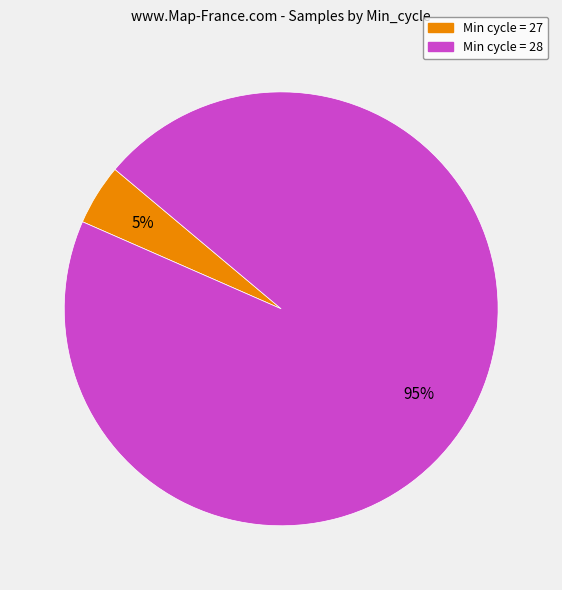

To the nearest percent, what is the average slice percentage?

50%